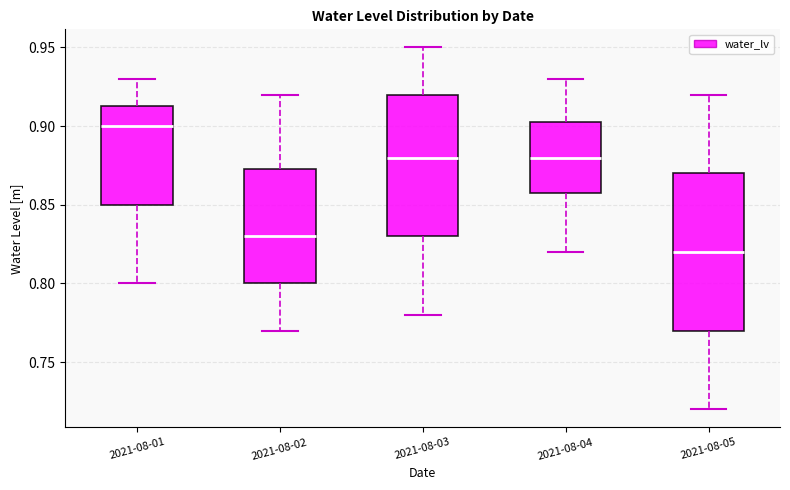

Where is the upper edge of the box for 2021-08-04 on the y-axis? The values are not printed on the chart, so give them approximately, as read against the axis.

0.905